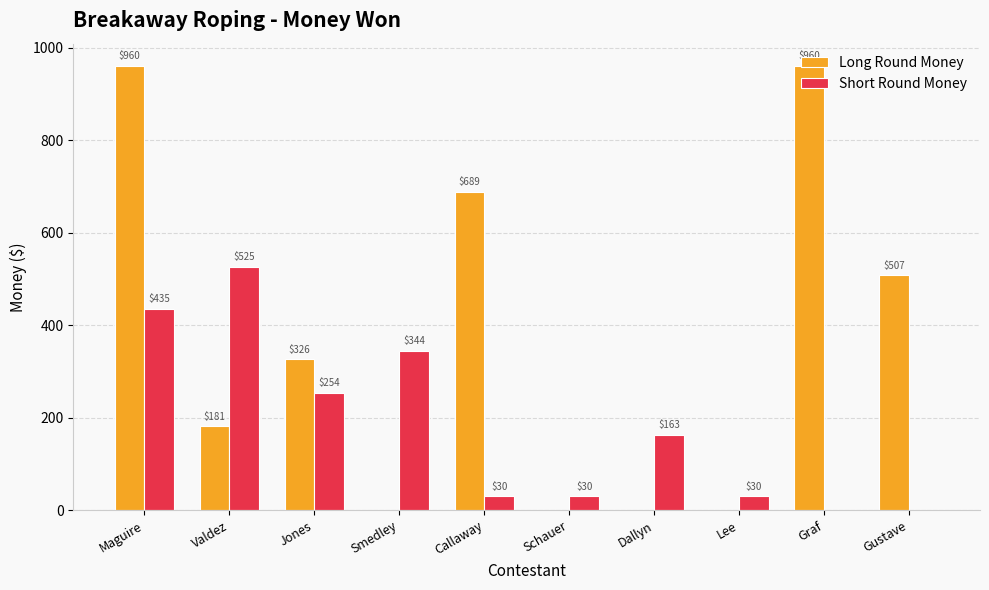

At which category is the sum across all series the highest?

Maguire